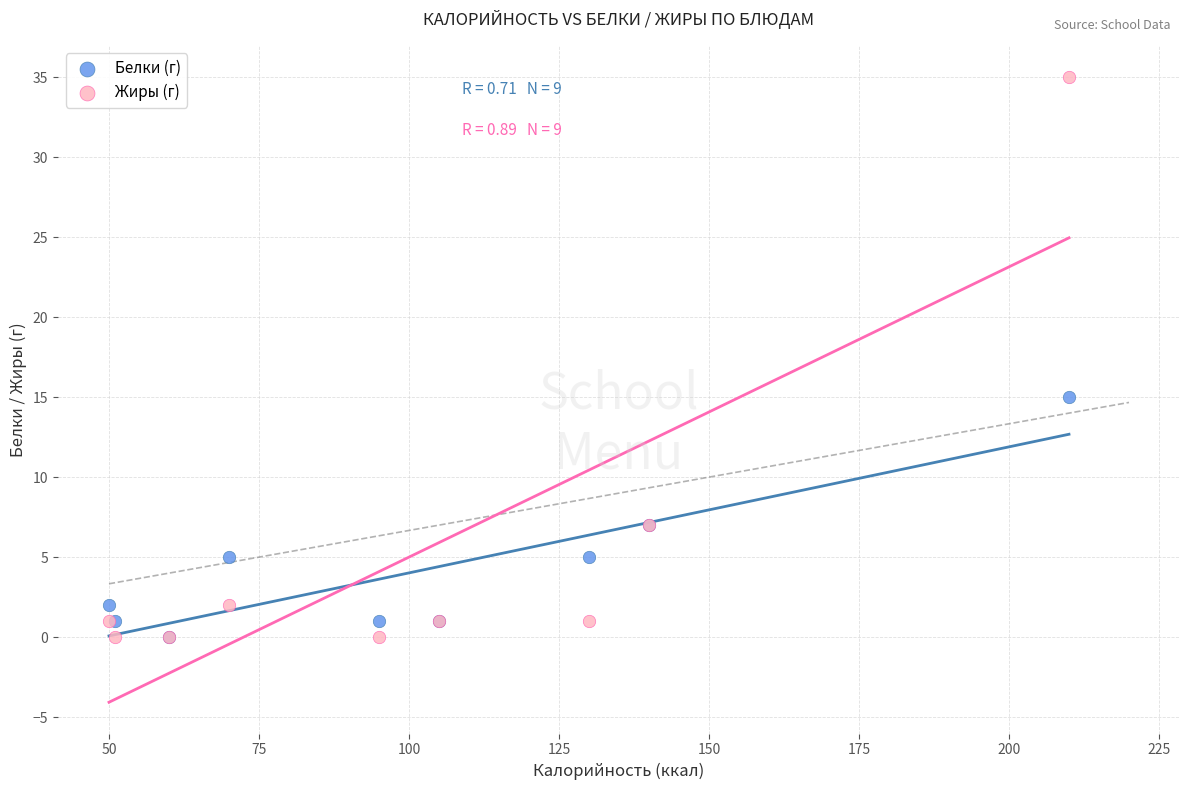

In the Жиры (г) series, what Y value is closest to 17?

7